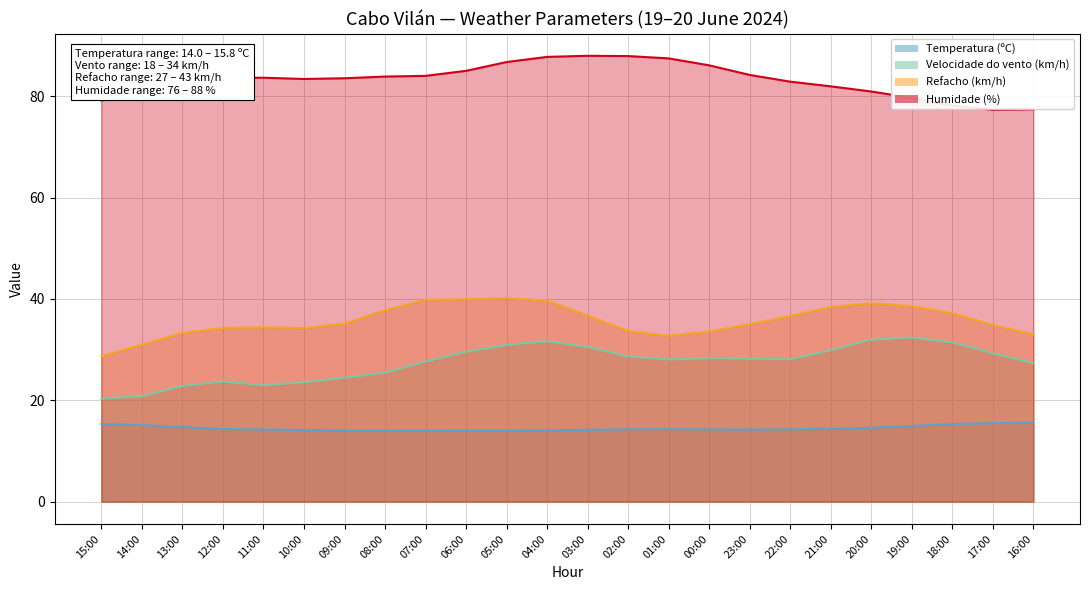

Is the value of Temperatura (ºC) at 06:00 greater than the value of Velocidade do vento (km/h) at 09:00?

No